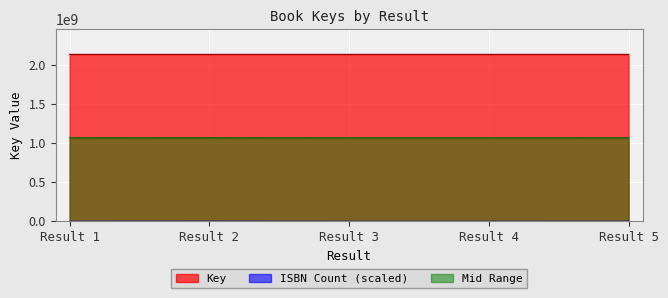

How many lines are shown in the chart?

3